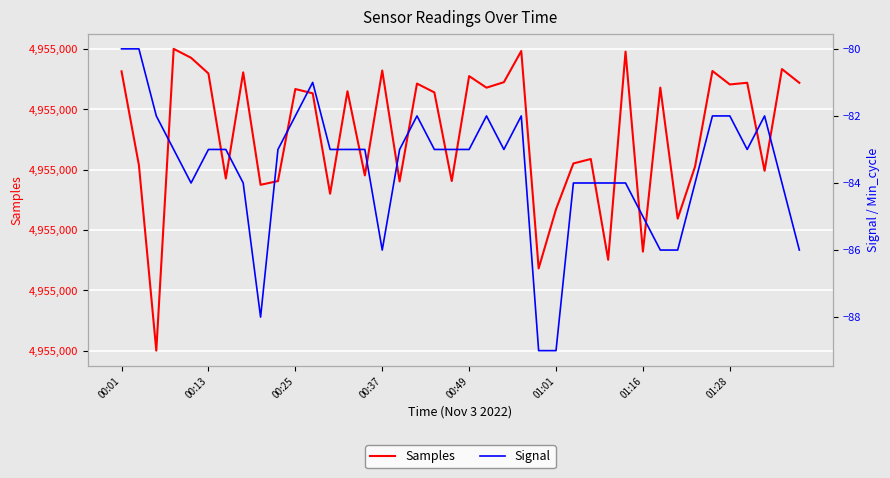

True or false: Signal and Samples intersect in this chart.

False